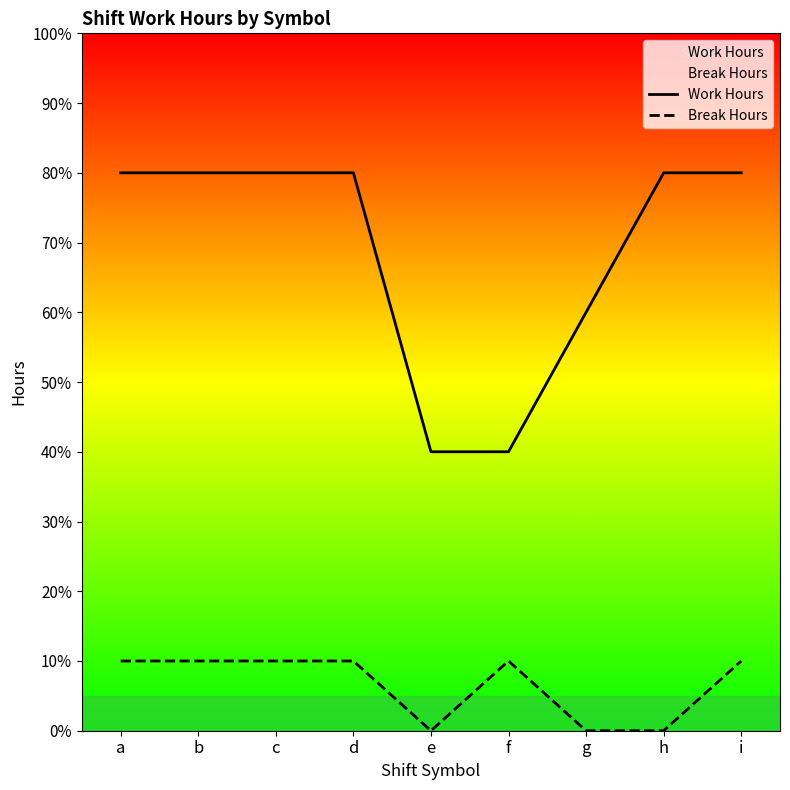

Reading right to left, transcribe all the data shown in this chart.

Work Hours: i=8	h=8	g=6	f=4	e=4	d=8	c=8	b=8	a=8
Break Hours: i=1	h=0	g=0	f=1	e=0	d=1	c=1	b=1	a=1